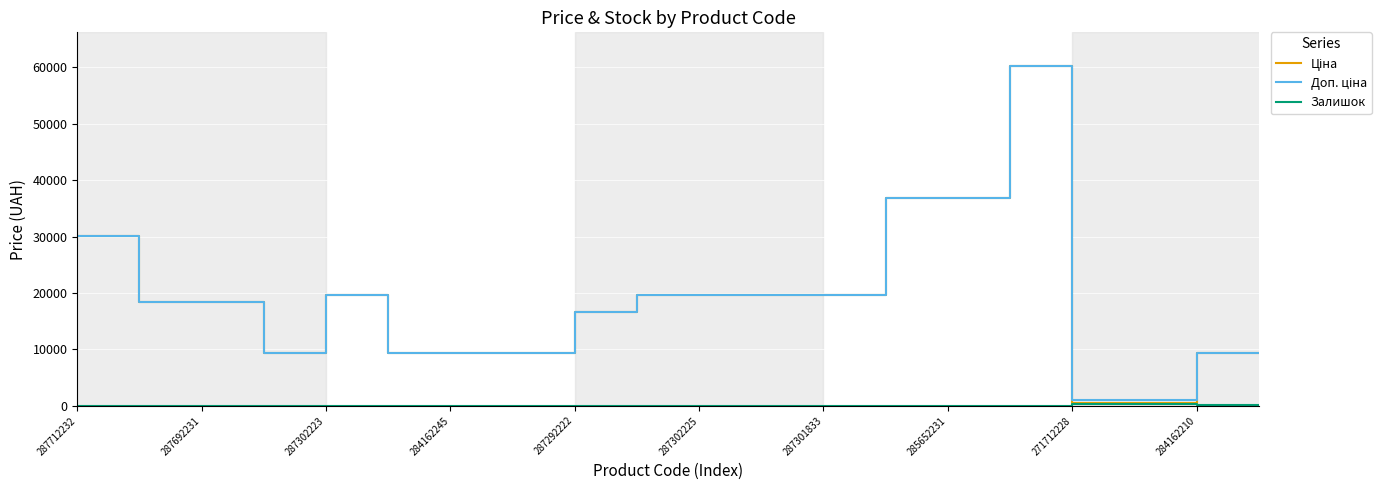

How many lines are shown in the chart?

3